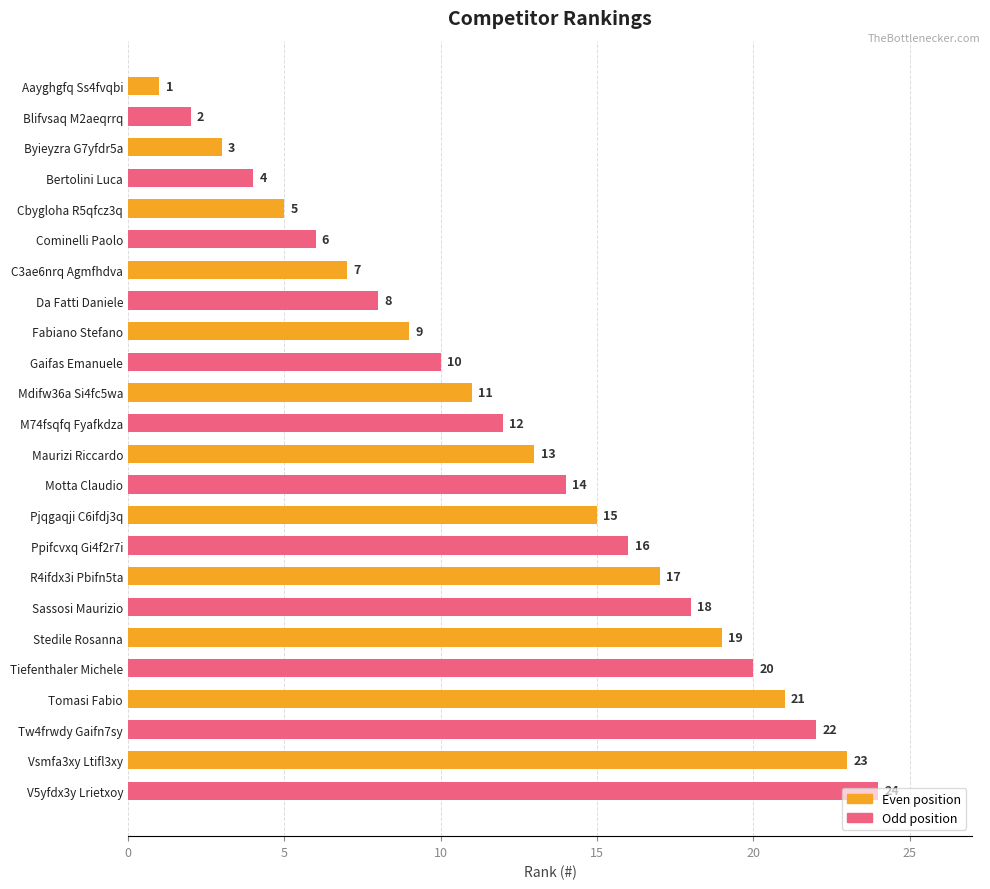

Does the chart contain any negative values?

No